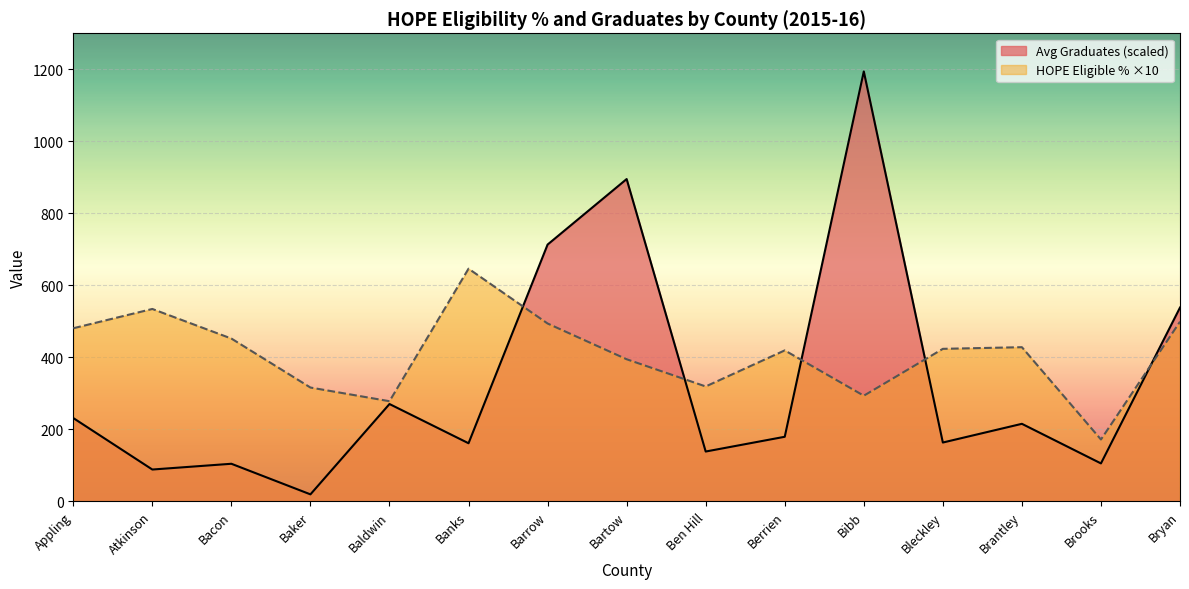

At which label does Avg Graduates (scaled) reach its minimum?

Baker